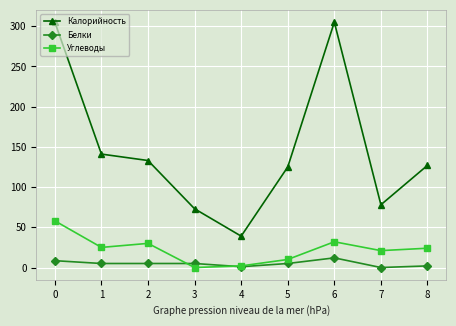

Does the chart display data point markers on the line(s)?

Yes